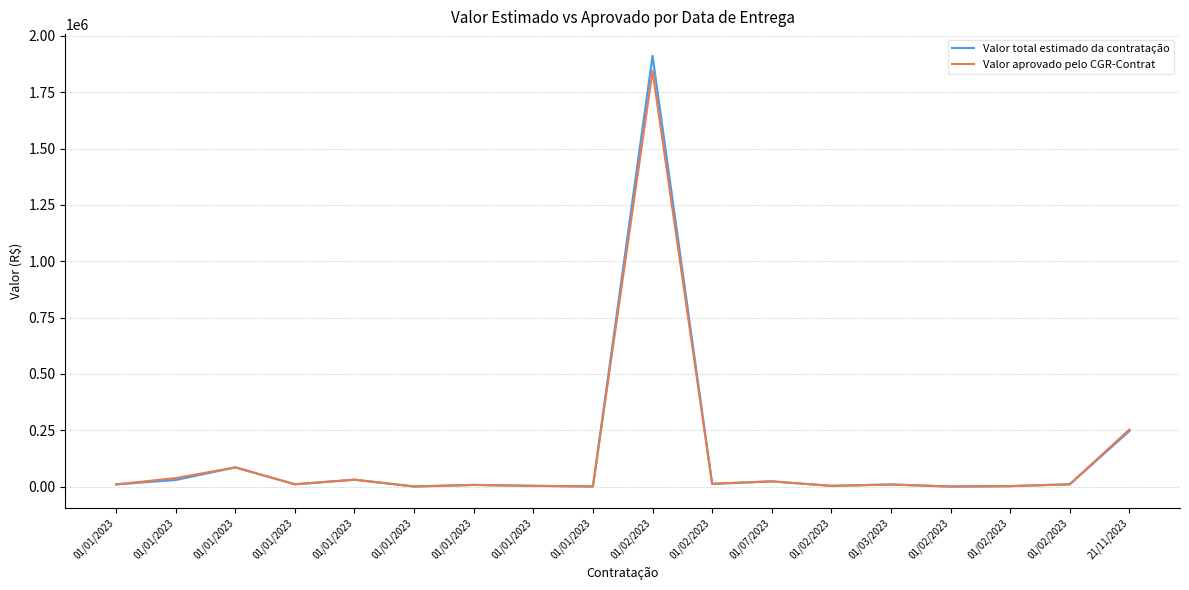

What is the value of the Valor aprovado pelo CGR-Contrat point at the 13th from the left?

1843488.7